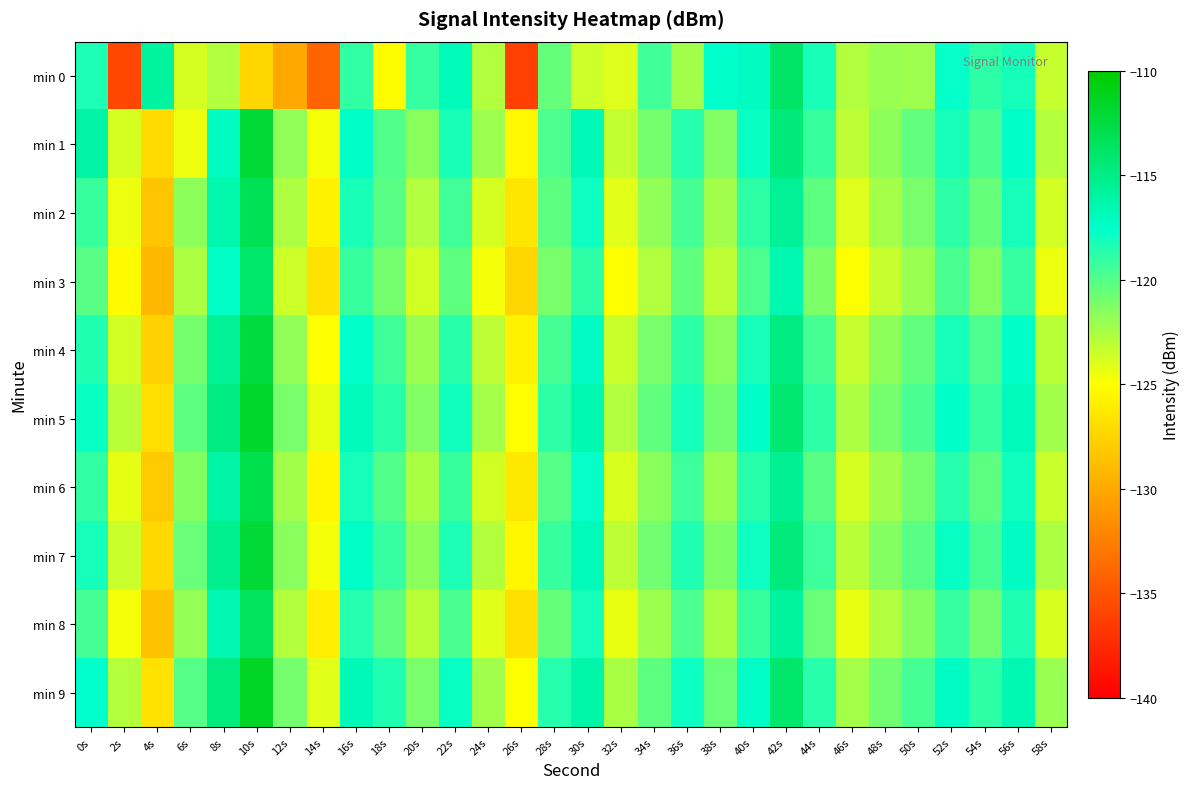

Reading left to right, extract all data points from this chart.

min 0: 0s=-118.4	2s=-135.9	4s=-115.9	6s=-123.7	8s=-122.7	10s=-127.5	12s=-130.0	14s=-134.1	16s=-119.0	18s=-125.2	20s=-119.1	22s=-116.8	24s=-122.7	26s=-136.2	28s=-120.5	30s=-123.6	32s=-124.0	34s=-119.5	36s=-122.3	38s=-117.6	40s=-117.1	42s=-113.8	44s=-118.2	46s=-122.7	48s=-122.0	50s=-122.2	52s=-117.6	54s=-118.8	56s=-118.1	58s=-123.3
min 1: 0s=-116.0	2s=-123.8	4s=-127.1	6s=-124.5	8s=-117.1	10s=-112.1	12s=-121.8	14s=-124.7	16s=-117.5	18s=-119.9	20s=-121.5	22s=-118.3	24s=-122.1	26s=-125.4	28s=-119.8	30s=-116.7	32s=-123.2	34s=-120.9	36s=-118.6	38s=-121.3	40s=-117.8	42s=-114.5	44s=-119.2	46s=-123.1	48s=-121.7	50s=-120.4	52s=-118.1	54s=-119.7	56s=-117.4	58s=-122.8
min 2: 0s=-119.2	2s=-124.5	4s=-128.3	6s=-121.7	8s=-116.4	10s=-113.2	12s=-122.6	14s=-125.8	16s=-118.3	18s=-120.1	20s=-122.7	22s=-119.4	24s=-123.8	26s=-126.5	28s=-120.2	30s=-117.9	32s=-124.1	34s=-121.8	36s=-119.5	38s=-122.2	40s=-118.9	42s=-115.6	44s=-120.3	46s=-124.0	48s=-122.4	50s=-121.1	52s=-118.8	54s=-120.5	56s=-118.2	58s=-123.6
min 3: 0s=-120.1	2s=-125.3	4s=-129.2	6s=-122.6	8s=-117.3	10s=-114.1	12s=-123.5	14s=-126.7	16s=-119.2	18s=-121.0	20s=-123.6	22s=-120.3	24s=-124.7	26s=-127.4	28s=-121.1	30s=-118.8	32s=-125.0	34s=-122.7	36s=-120.4	38s=-123.1	40s=-119.8	42s=-116.5	44s=-121.2	46s=-124.9	48s=-123.3	50s=-122.0	52s=-119.7	54s=-121.4	56s=-119.1	58s=-124.5
min 4: 0s=-118.5	2s=-123.7	4s=-127.6	6s=-120.9	8s=-115.6	10s=-112.4	12s=-121.8	14s=-125.0	16s=-117.6	18s=-119.4	20s=-122.0	22s=-118.7	24s=-123.1	26s=-125.8	28s=-119.5	30s=-117.2	32s=-123.4	34s=-121.1	36s=-118.8	38s=-121.5	40s=-118.2	42s=-114.9	44s=-119.6	46s=-123.3	48s=-121.7	50s=-120.4	52s=-118.1	54s=-119.8	56s=-117.5	58s=-122.9
min 5: 0s=-117.8	2s=-123.0	4s=-126.9	6s=-120.2	8s=-114.9	10s=-111.7	12s=-121.1	14s=-124.3	16s=-116.9	18s=-118.7	20s=-121.3	22s=-118.0	24s=-122.4	26s=-125.1	28s=-118.8	30s=-116.5	32s=-122.7	34s=-120.4	36s=-118.1	38s=-120.8	40s=-117.5	42s=-114.2	44s=-118.9	46s=-122.6	48s=-121.0	50s=-119.7	52s=-117.4	54s=-119.1	56s=-116.8	58s=-122.2
min 6: 0s=-119.0	2s=-124.2	4s=-128.1	6s=-121.4	8s=-116.1	10s=-112.9	12s=-122.3	14s=-125.5	16s=-118.1	18s=-119.9	20s=-122.5	22s=-119.2	24s=-123.6	26s=-126.3	28s=-120.0	30s=-117.7	32s=-123.9	34s=-121.6	36s=-119.3	38s=-122.0	40s=-118.7	42s=-115.4	44s=-120.1	46s=-123.8	48s=-122.2	50s=-120.9	52s=-118.6	54s=-120.3	56s=-118.0	58s=-123.4
min 7: 0s=-118.2	2s=-123.4	4s=-127.3	6s=-120.6	8s=-115.3	10s=-112.1	12s=-121.5	14s=-124.7	16s=-117.3	18s=-119.1	20s=-121.7	22s=-118.4	24s=-122.8	26s=-125.5	28s=-119.2	30s=-116.9	32s=-123.1	34s=-120.8	36s=-118.5	38s=-121.2	40s=-117.9	42s=-114.6	44s=-119.3	46s=-123.0	48s=-121.4	50s=-120.1	52s=-117.8	54s=-119.5	56s=-117.2	58s=-122.6
min 8: 0s=-119.5	2s=-124.7	4s=-128.6	6s=-121.9	8s=-116.6	10s=-113.4	12s=-122.8	14s=-126.0	16s=-118.6	18s=-120.4	20s=-123.0	22s=-119.7	24s=-124.1	26s=-126.8	28s=-120.5	30s=-118.2	32s=-124.4	34s=-122.1	36s=-119.8	38s=-122.5	40s=-119.2	42s=-115.9	44s=-120.6	46s=-124.3	48s=-122.7	50s=-121.4	52s=-119.1	54s=-120.8	56s=-118.5	58s=-123.9
min 9: 0s=-117.6	2s=-122.8	4s=-126.7	6s=-120.0	8s=-114.7	10s=-111.5	12s=-120.9	14s=-124.1	16s=-116.7	18s=-118.5	20s=-121.1	22s=-117.8	24s=-122.2	26s=-124.9	28s=-118.6	30s=-116.3	32s=-122.5	34s=-120.2	36s=-117.9	38s=-120.6	40s=-117.3	42s=-114.0	44s=-118.7	46s=-122.4	48s=-120.8	50s=-119.5	52s=-117.2	54s=-118.9	56s=-116.6	58s=-122.0